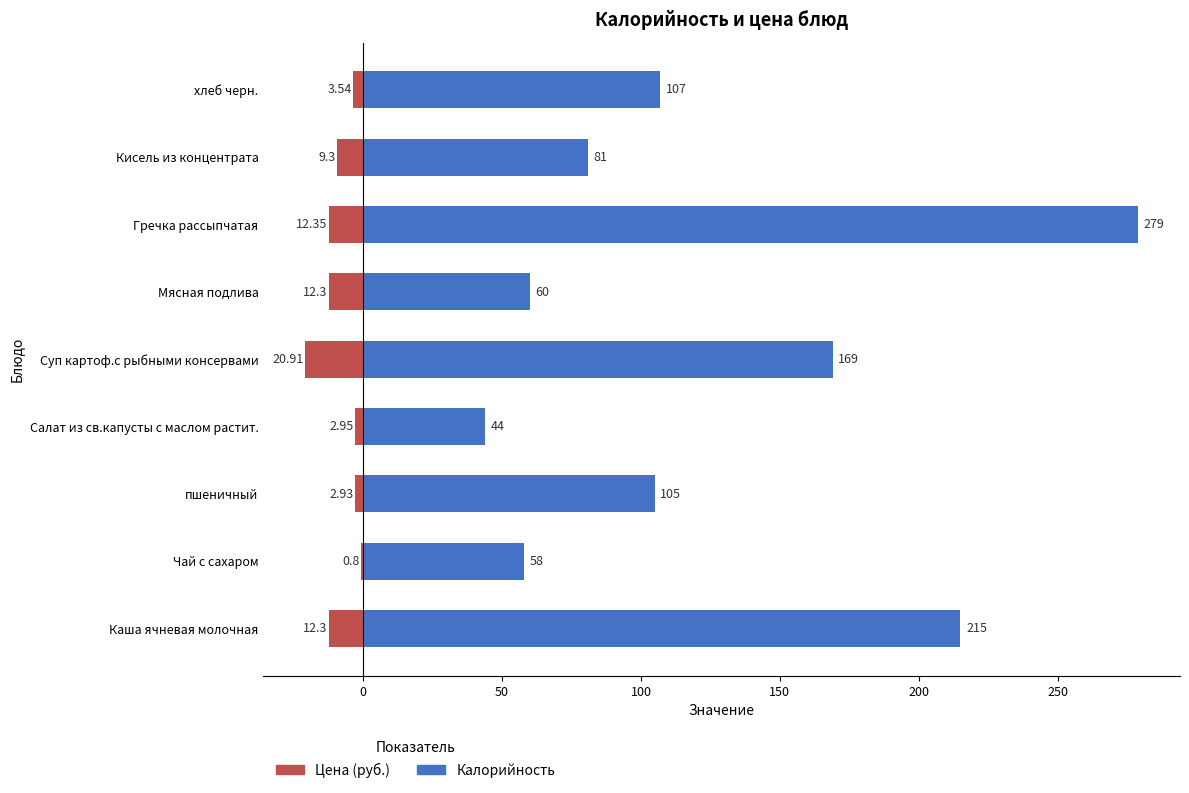

How many data points in Цена (руб.) are less than -9?

5